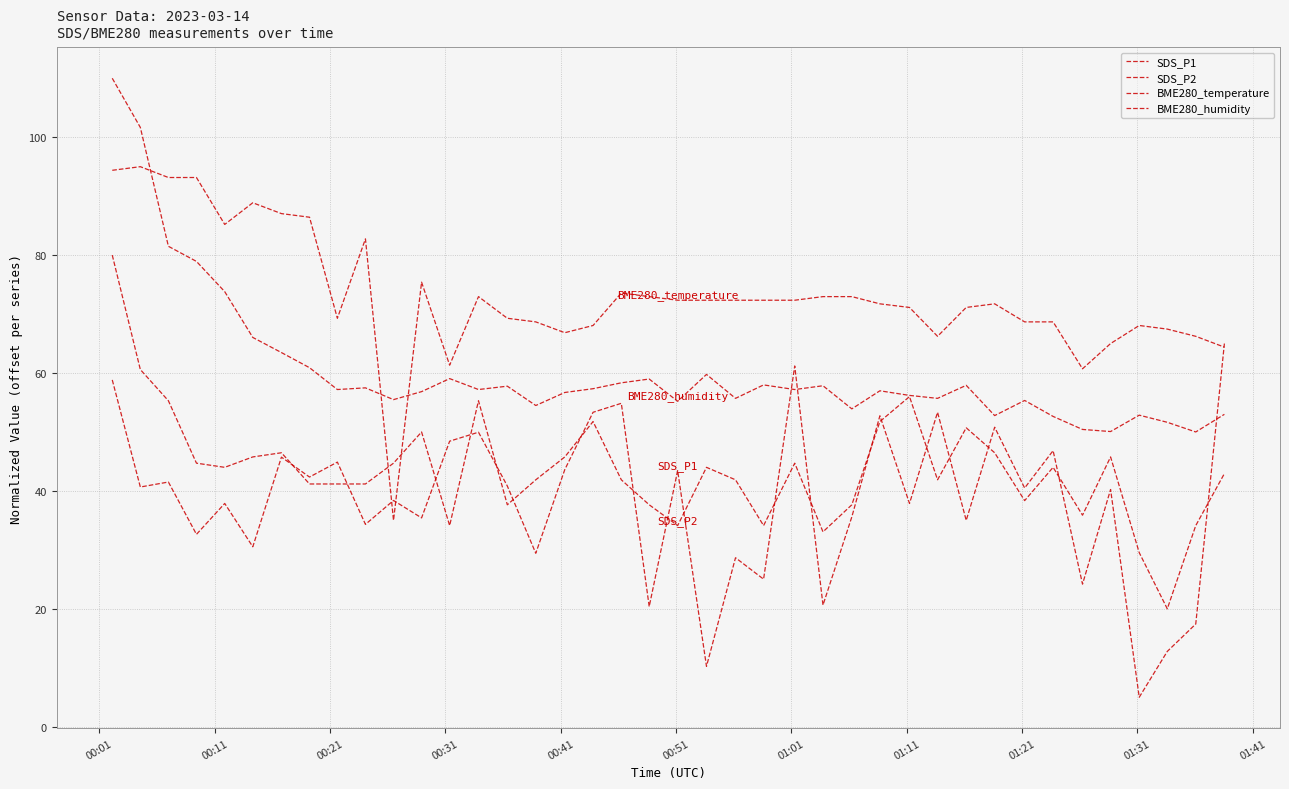

How many lines are shown in the chart?

4